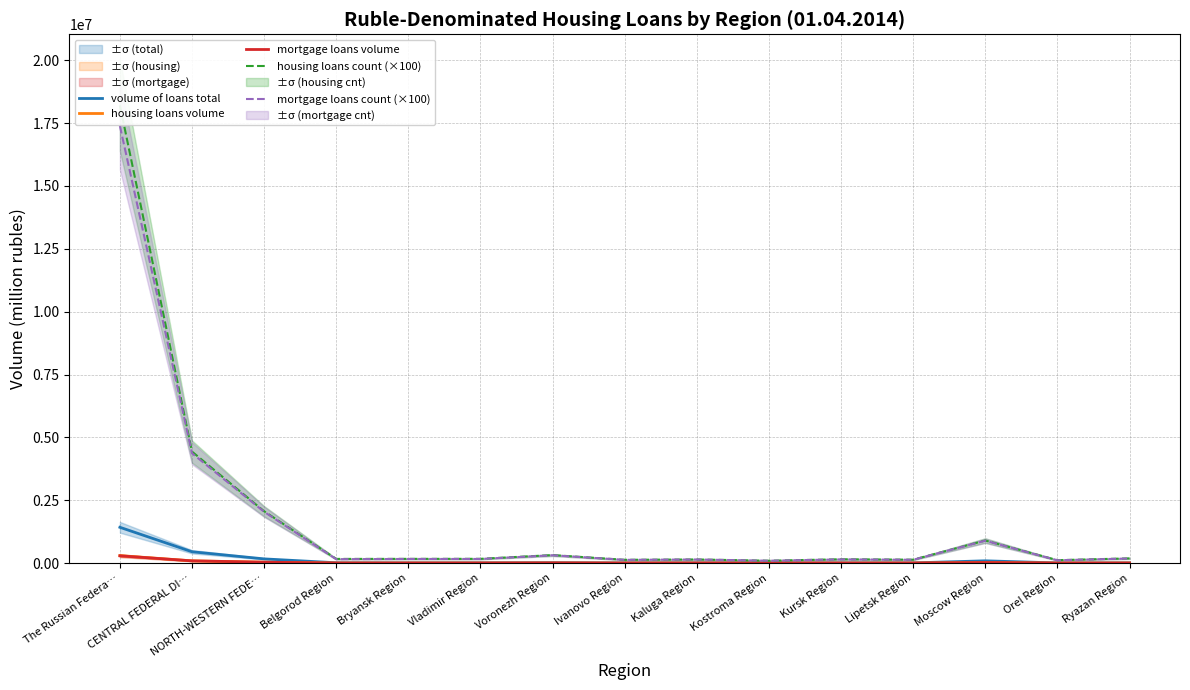

Reading left to right, list all the values displayed in this chart.

volume of loans total: The Russian Federa…=1424327	CENTRAL FEDERAL DI…=451111	NORTH-WESTERN FEDE…=167861	Belgorod Region=13501	Bryansk Region=8904	Vladimir Region=10937	Voronezh Region=18063	Ivanovo Region=6545	Kaluga Region=9464	Kostroma Region=4841	Kursk Region=9403	Lipetsk Region=8367	Moscow Region=90853	Orel Region=6070	Ryazan Region=9088
housing loans volume: The Russian Federa…=297300	CENTRAL FEDERAL DI…=89690	NORTH-WESTERN FEDE…=36344	Belgorod Region=2113	Bryansk Region=2098	Vladimir Region=2372	Voronezh Region=4242	Ivanovo Region=1681	Kaluga Region=2446	Kostroma Region=1077	Kursk Region=1951	Lipetsk Region=1714	Moscow Region=22325	Orel Region=1402	Ryazan Region=2514
mortgage loans volume: The Russian Federa…=289530	CENTRAL FEDERAL DI…=89214	NORTH-WESTERN FEDE…=36210	Belgorod Region=2073	Bryansk Region=2079	Vladimir Region=2344	Voronezh Region=4217	Ivanovo Region=1674	Kaluga Region=2442	Kostroma Region=1077	Kursk Region=1929	Lipetsk Region=1704	Moscow Region=22266	Orel Region=1384	Ryazan Region=2496
housing loans count (×100): The Russian Federa…=18209600	CENTRAL FEDERAL DI…=4435600	NORTH-WESTERN FEDE…=2062400	Belgorod Region=166600	Bryansk Region=168800	Vladimir Region=170100	Voronezh Region=318900	Ivanovo Region=130700	Kaluga Region=144500	Kostroma Region=94800	Kursk Region=152500	Lipetsk Region=136200	Moscow Region=897800	Orel Region=116500	Ryazan Region=187800
mortgage loans count (×100): The Russian Federa…=17387400	CENTRAL FEDERAL DI…=4367400	NORTH-WESTERN FEDE…=2040300	Belgorod Region=155900	Bryansk Region=164900	Vladimir Region=165300	Voronezh Region=311800	Ivanovo Region=129500	Kaluga Region=144000	Kostroma Region=94700	Kursk Region=147900	Lipetsk Region=133100	Moscow Region=891000	Orel Region=112200	Ryazan Region=184300